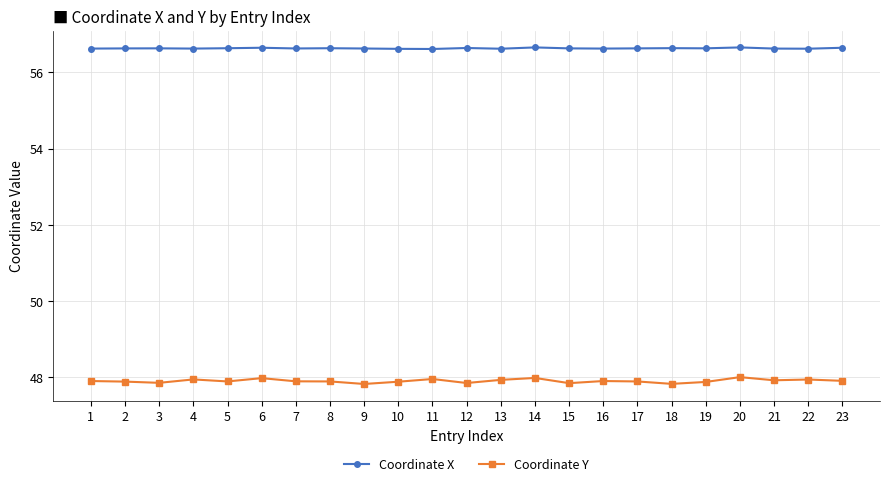

True or false: Coordinate X and Coordinate Y intersect in this chart.

False